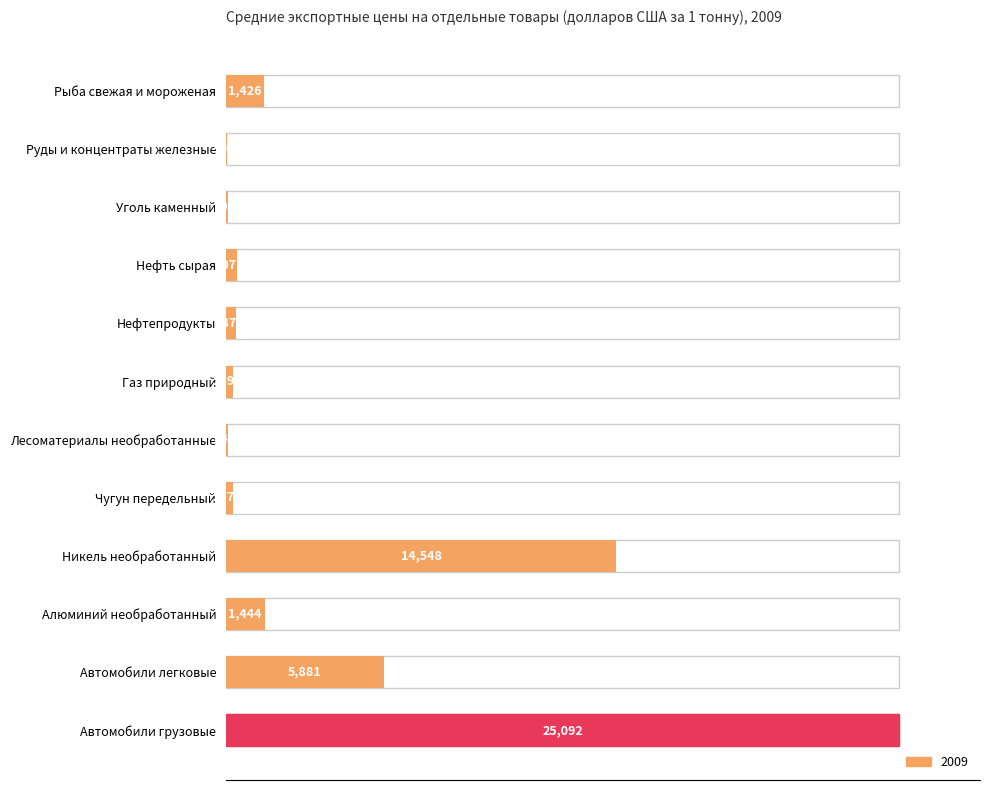

Which has a higher value, Автомобили легковые or Руды и концентраты железные?

Автомобили легковые